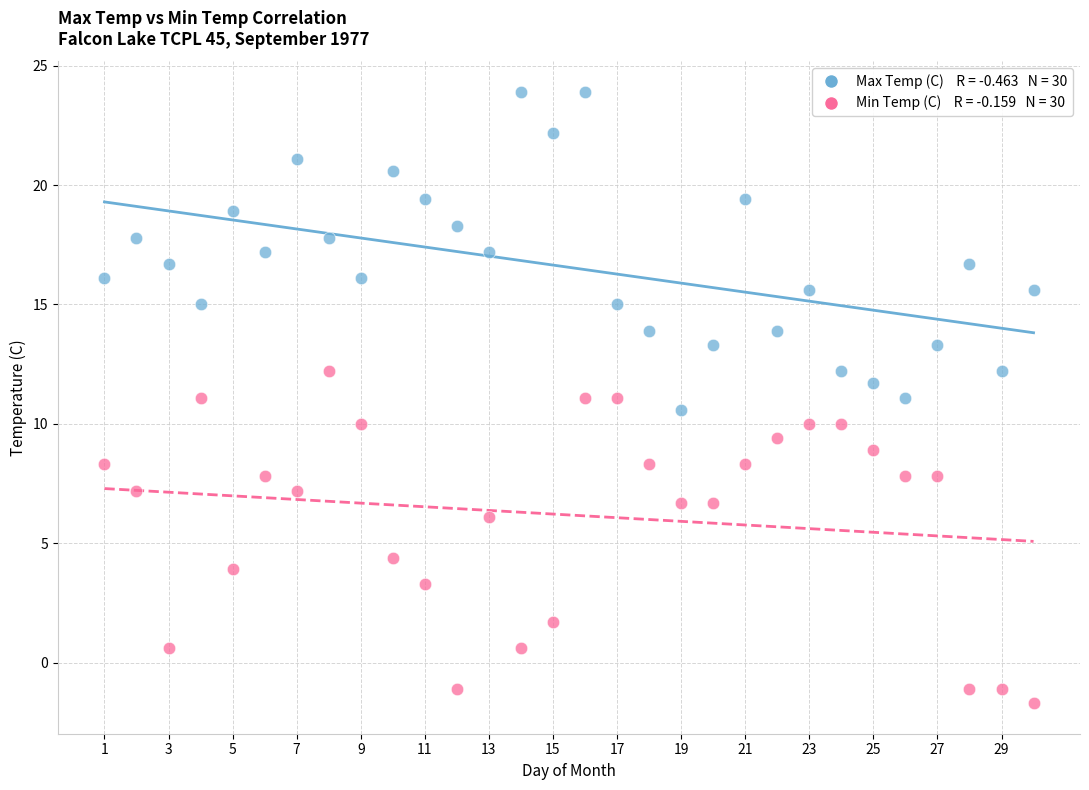

Across all data points, what is the range of X values (max minus min)?

29.0